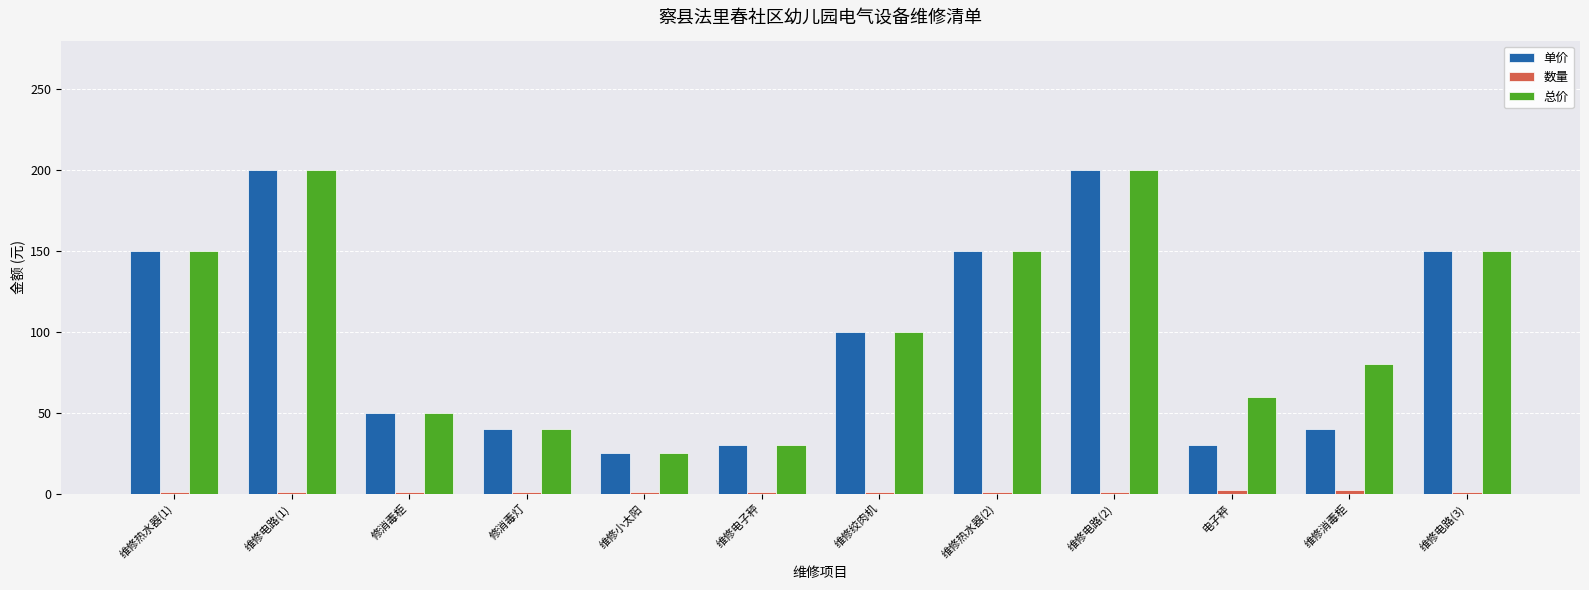

What position from the left is 维修热水器(2)?

8